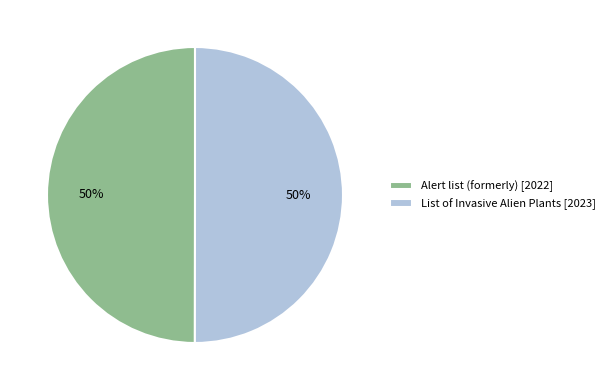

To the nearest percent, what percentage of the pie is List of Invasive Alien Plants [2023]?

50%